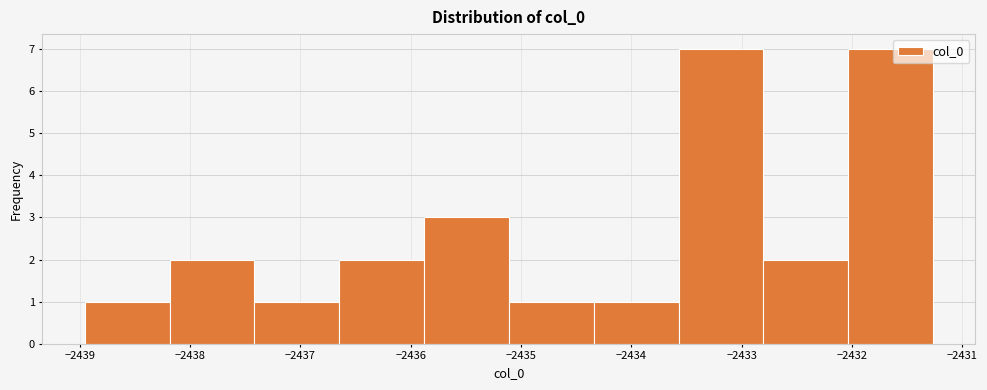

What is the height of the bar covering -2435.9 to -2435.1 on the x-axis? Neither the bar edges nor the heights are printed on the chart, so give them approximately, as read against the axes.

3